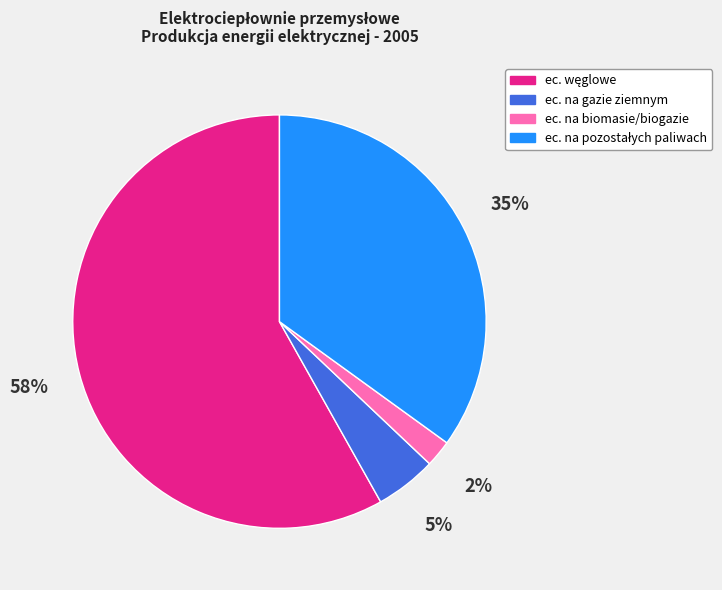

Between ec. na gazie ziemnym and ec. na biomasie/biogazie, which is larger?

ec. na gazie ziemnym